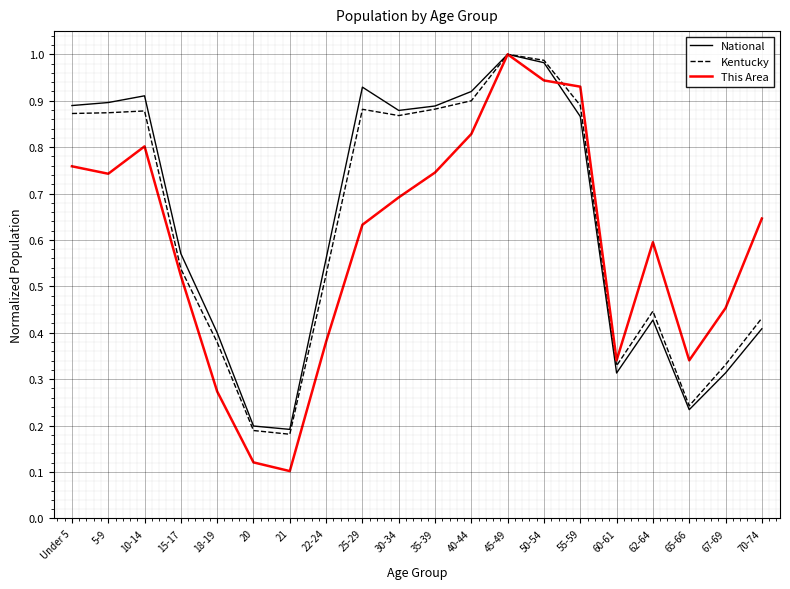

Which series ends up on top after the final intersection of Kentucky and This Area?

This Area